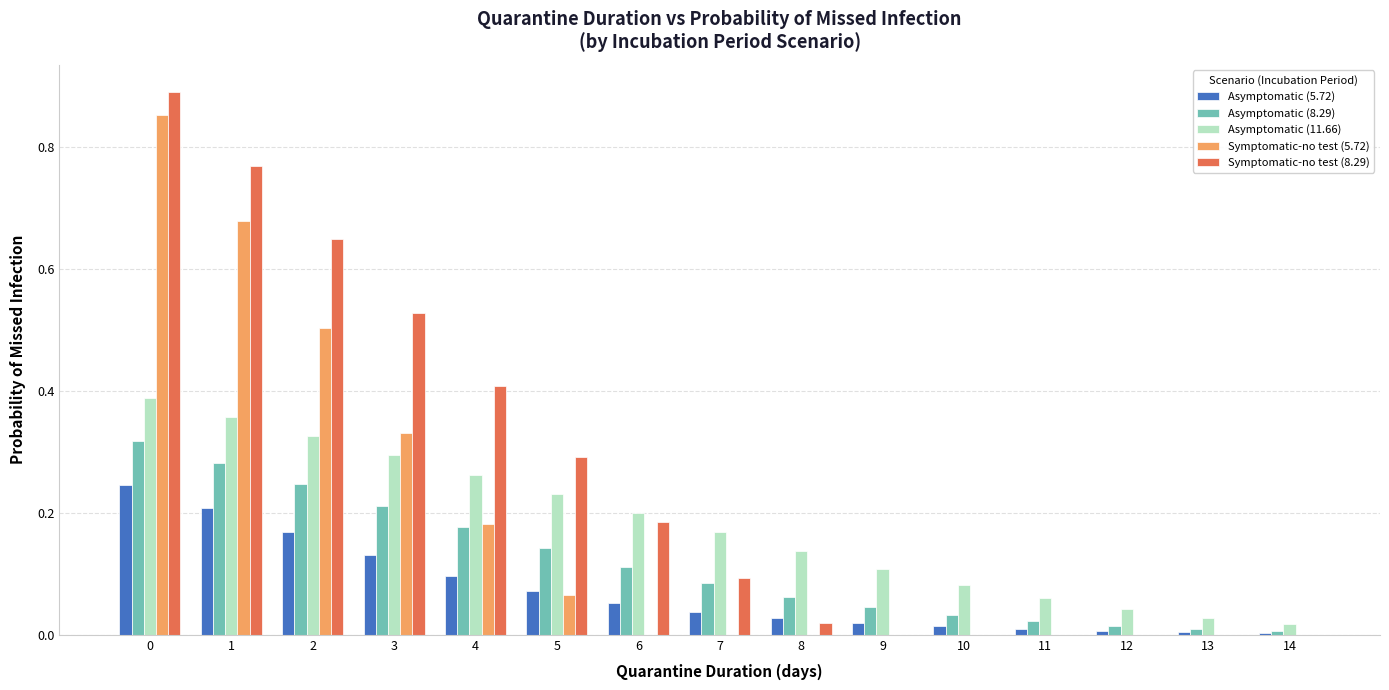

Is the value of Symptomatic-no test (8.29) at 12 greater than the value of Asymptomatic (5.72) at 6?

No